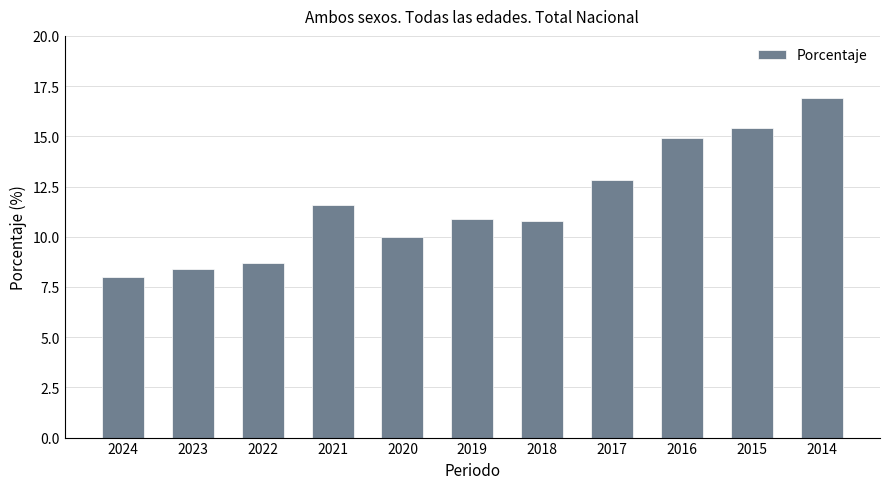

The chart shows a value of 19.2 at 2019. True or false?

False